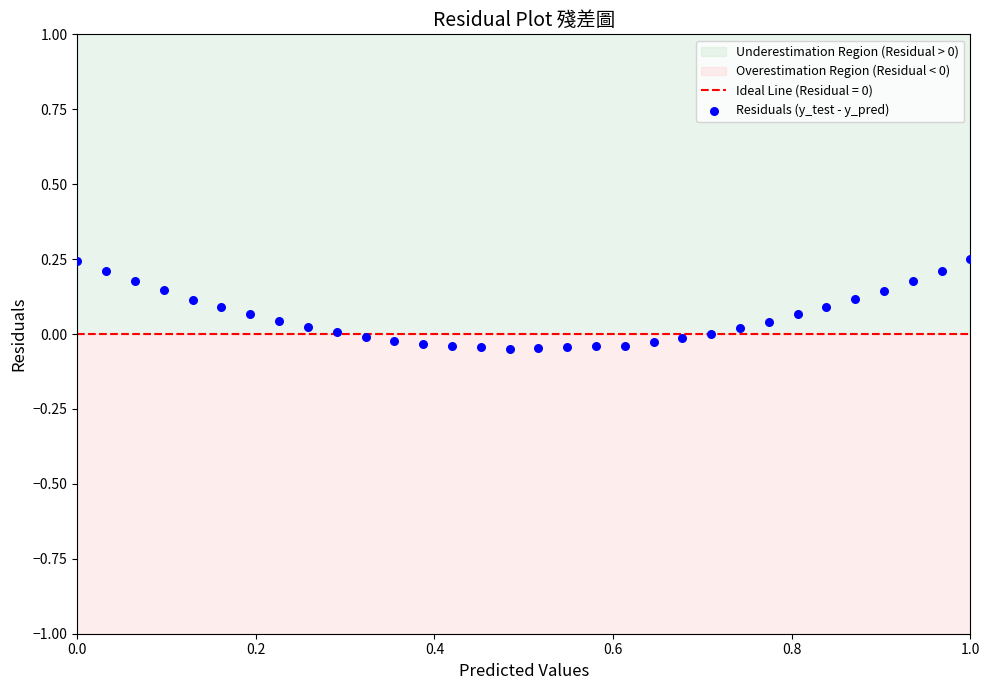

What is the range of Y values (max minus min)?

0.3